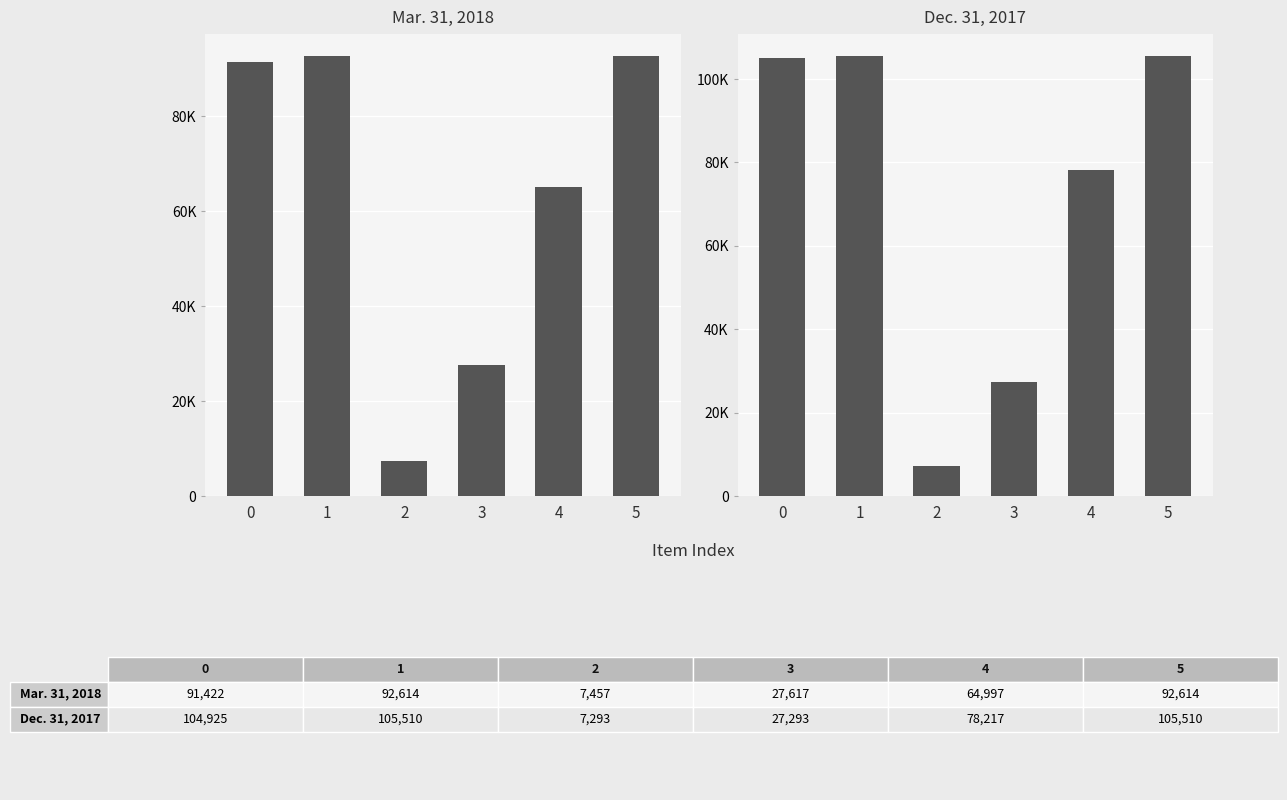

Rank the categories by Dec. 31, 2017 value from lowest to highest.

2, 3, 4, 0, 1, 5